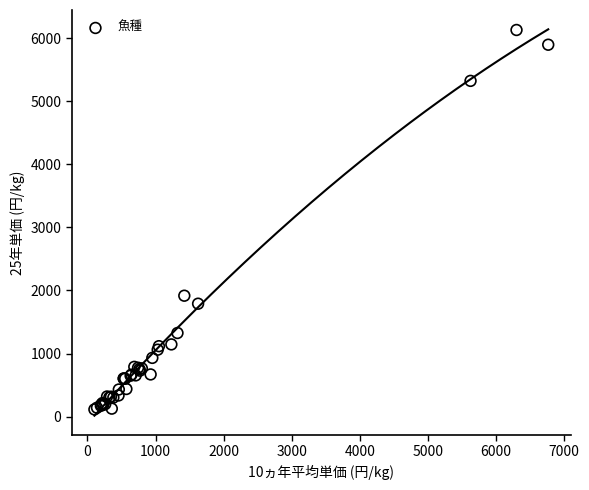

What Y value in the scatter plot is closest to 3122?

1916.7